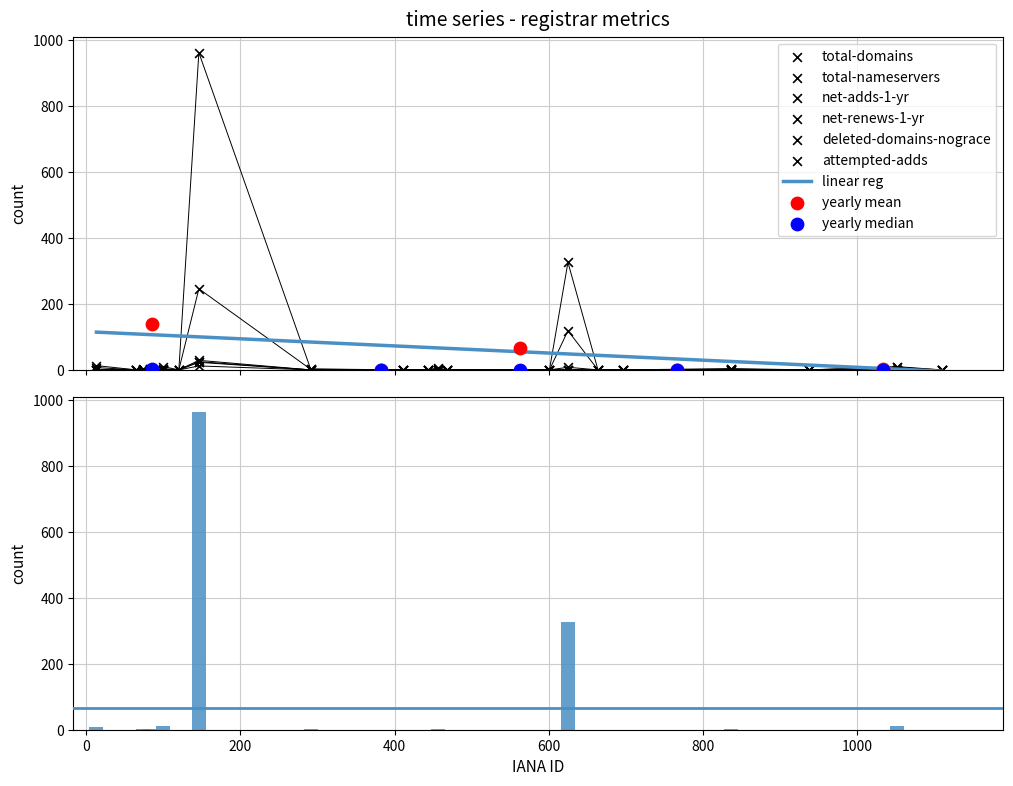

Is the value of total-nameservers at 444 greater than the value of deleted-domains-nograce at 938?

No